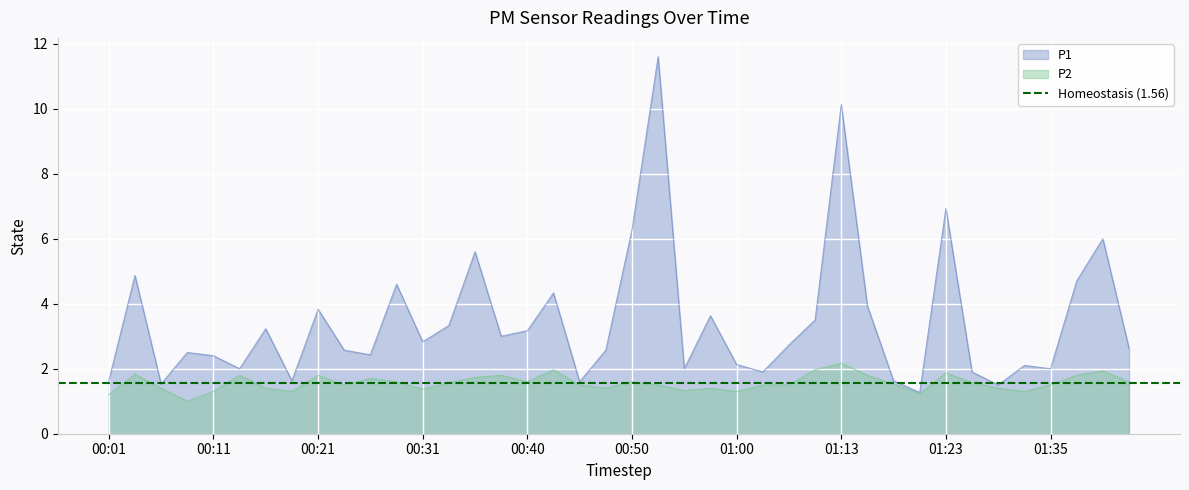

Is it true that P1 equals 3.2 at 00:16?

True